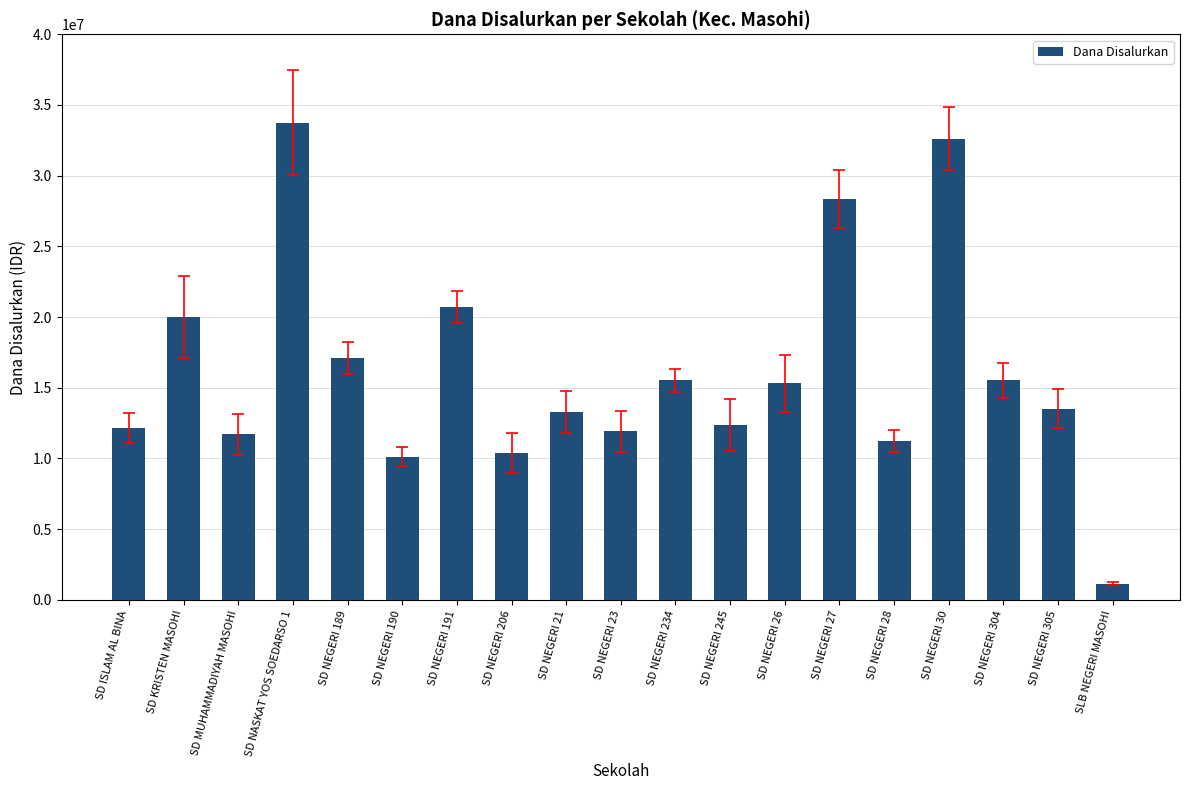

The chart shows a value of 3864647 at SD MUHAMMADIYAH MASOHI. True or false?

False